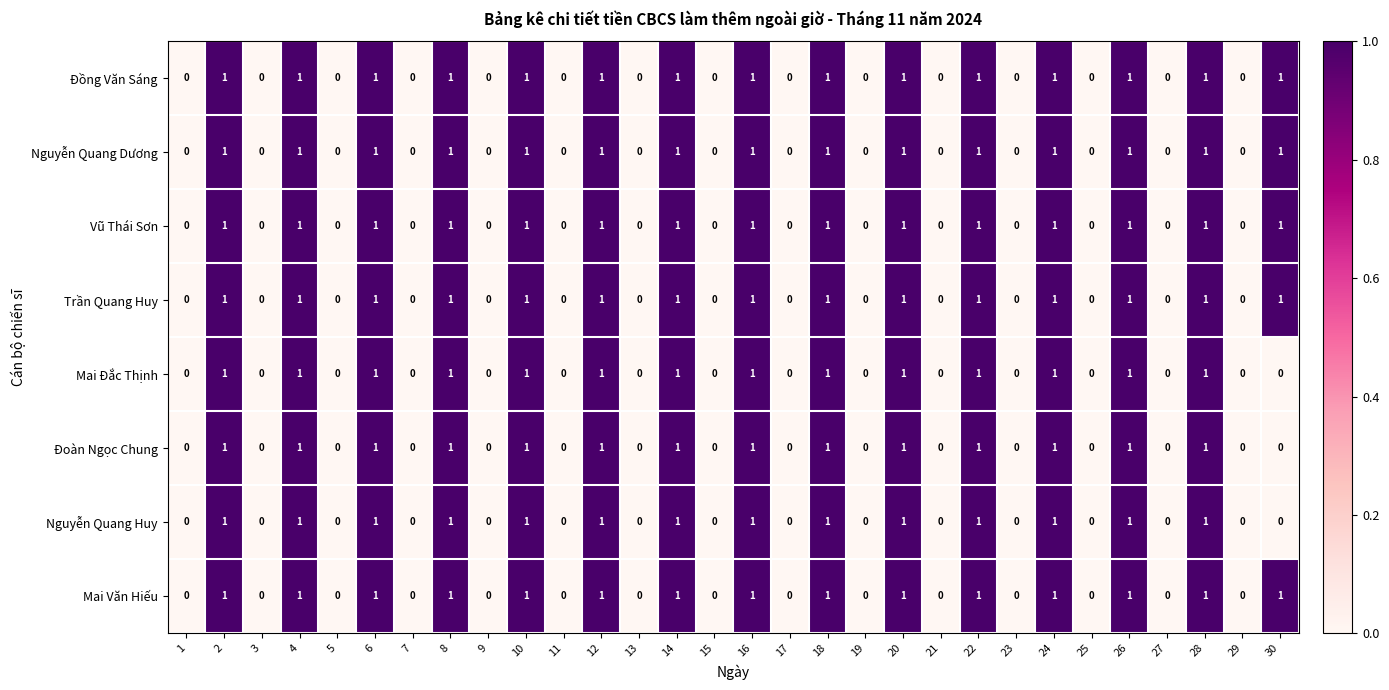

The value of Trần Quang Huy at 1 is -1. True or false?

False